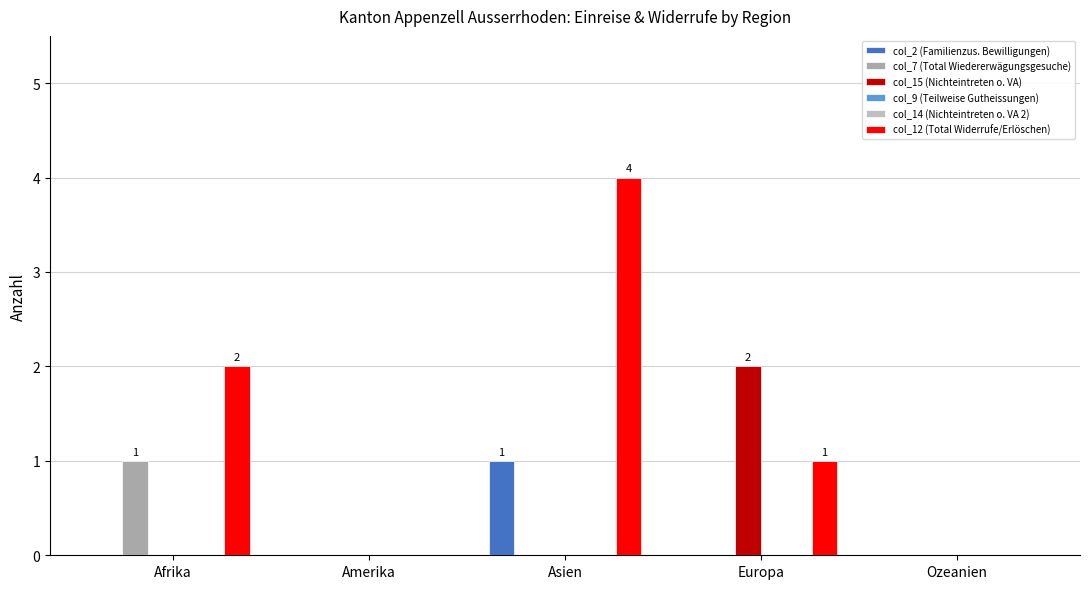

Are the bars grouped side by side (vs. stacked)?

Yes